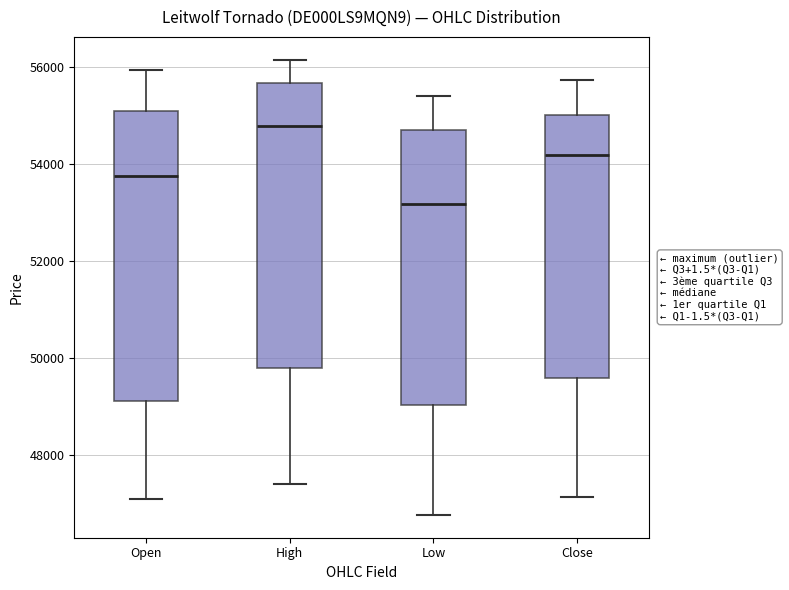

Which box's median line is the lowest?

Low